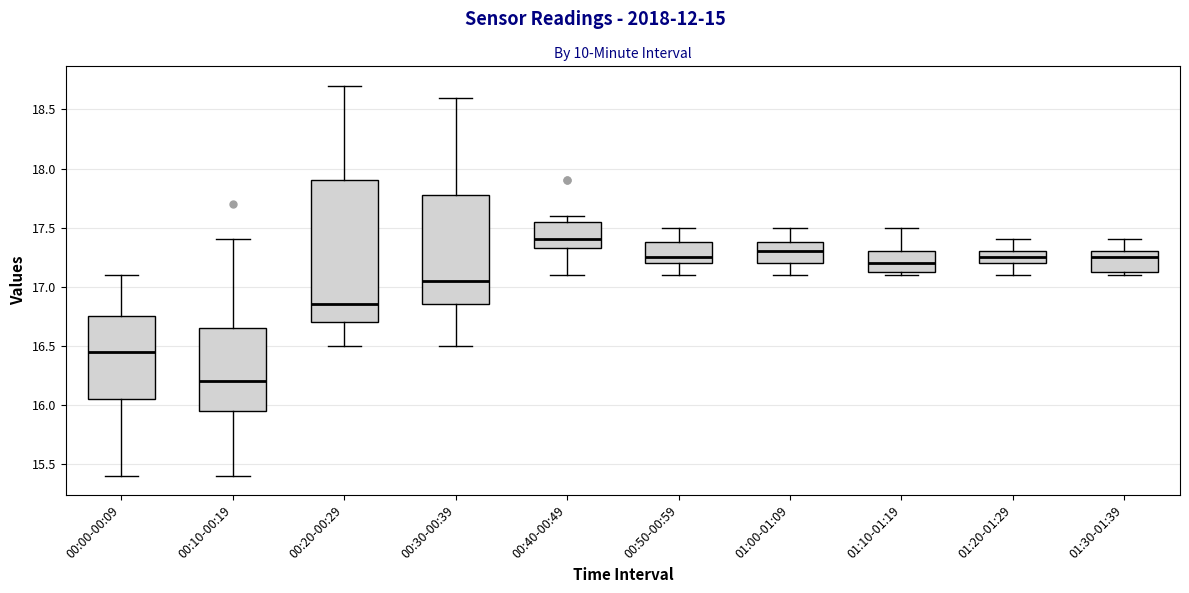

Reading left to right, read every box against the y-axis: the position of its median line, the range the box covers, and the ends of its whiskers. The values are not printed on the chart, so give them approximately, as read against the axis.

00:00-00:09: median 16.45, box 16.05 to 16.75, whiskers 15.40 to 17.10
00:10-00:19: median 16.20, box 15.95 to 16.65, whiskers 15.40 to 17.40
00:20-00:29: median 16.85, box 16.70 to 17.90, whiskers 16.50 to 18.70
00:30-00:39: median 17.05, box 16.85 to 17.80, whiskers 16.50 to 18.60
00:40-00:49: median 17.40, box 17.35 to 17.55, whiskers 17.10 to 17.60
00:50-00:59: median 17.25, box 17.20 to 17.40, whiskers 17.10 to 17.50
01:00-01:09: median 17.30, box 17.20 to 17.40, whiskers 17.10 to 17.50
01:10-01:19: median 17.20, box 17.15 to 17.30, whiskers 17.10 to 17.50
01:20-01:29: median 17.25, box 17.20 to 17.30, whiskers 17.10 to 17.40
01:30-01:39: median 17.25, box 17.15 to 17.30, whiskers 17.10 to 17.40